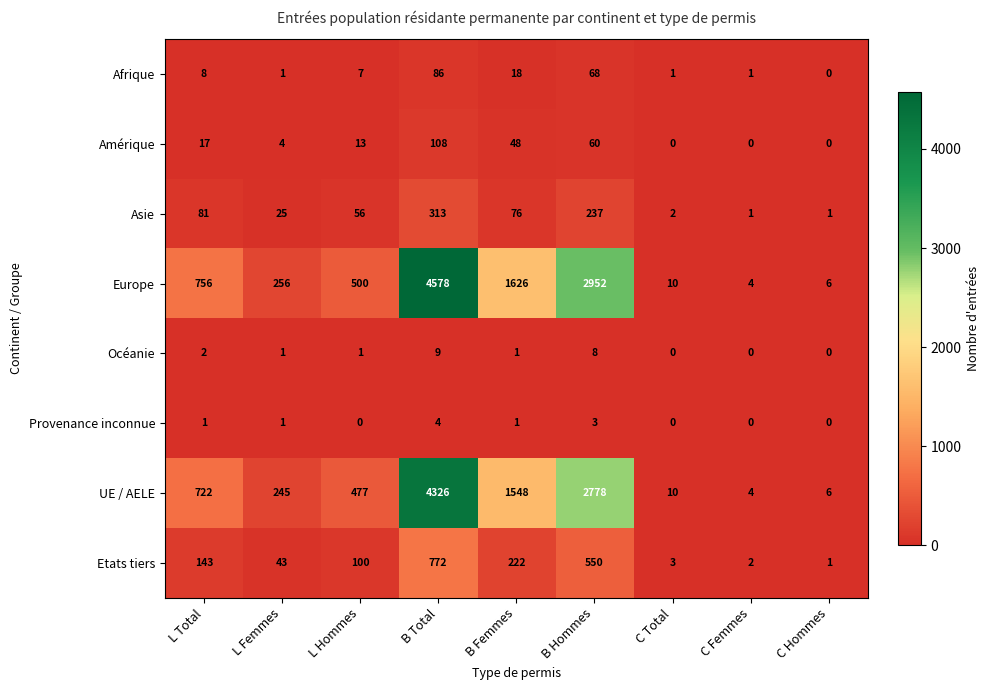

At which category is the sum across all series the highest?

B Total